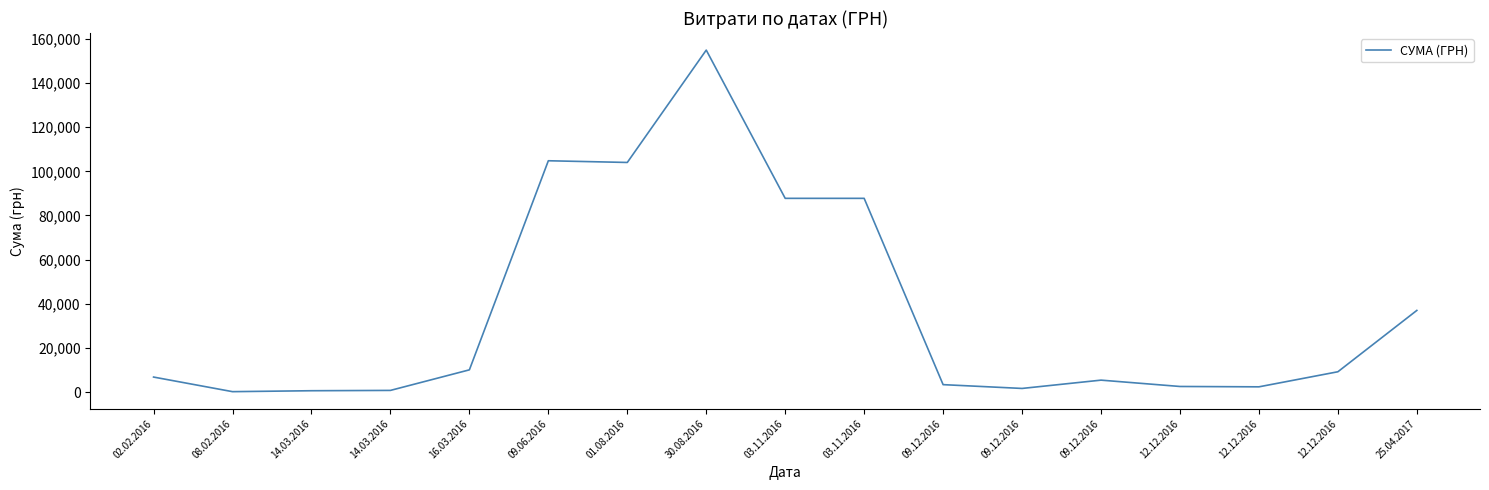

How many lines are shown in the chart?

1